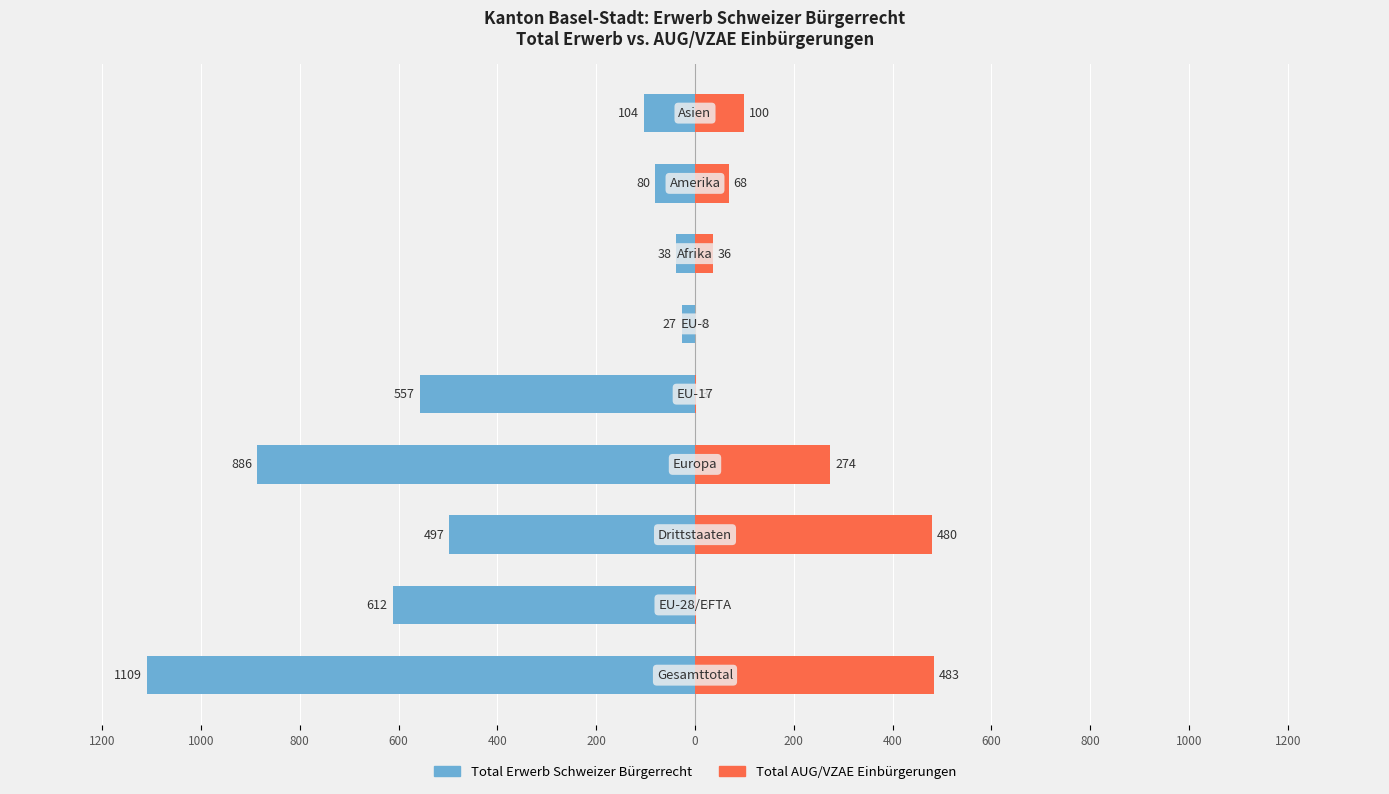

At 400, list the series in order from largest to smallest.

Total AUG/VZAE Einbürgerungen, Total Erwerb Schweizer Bürgerrecht